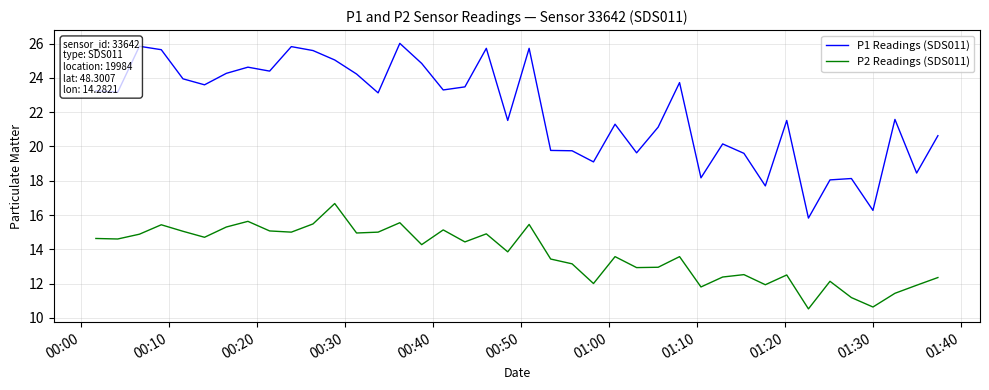

In P1 Readings (SDS011), how many points are lower than both neighbors (excluding endpoints)?

13